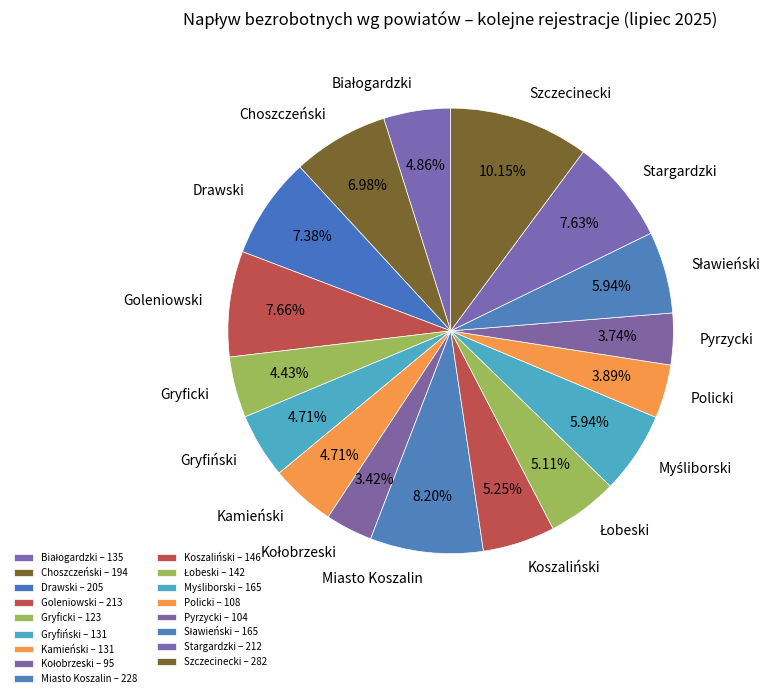

Between Gryficki and Szczecinecki, which is larger?

Szczecinecki